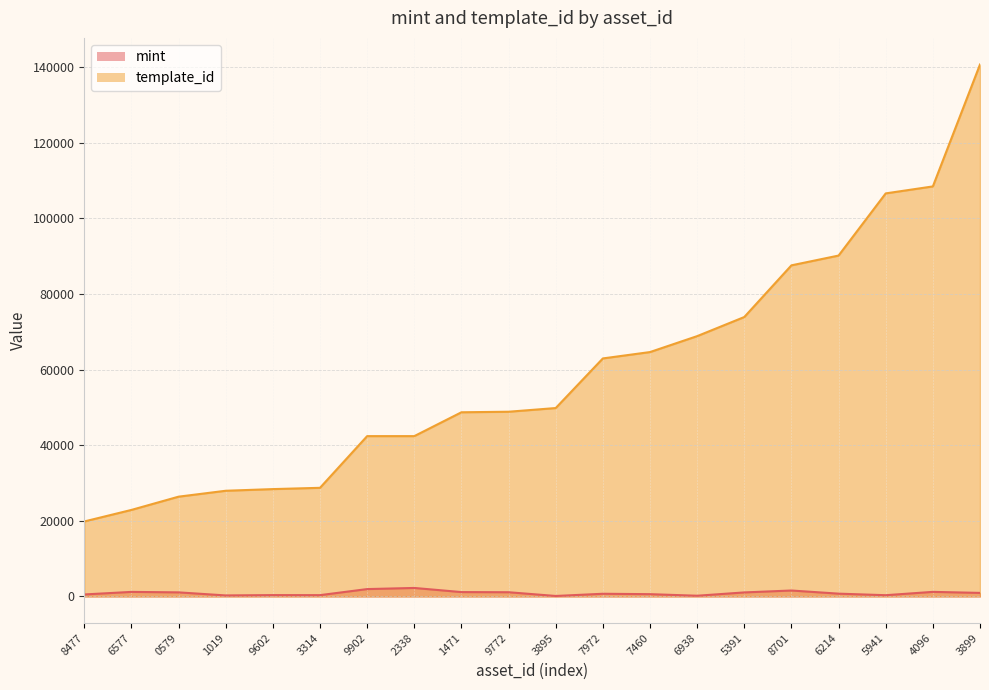

List the series in order of their overall mean, highest first.

template_id, mint